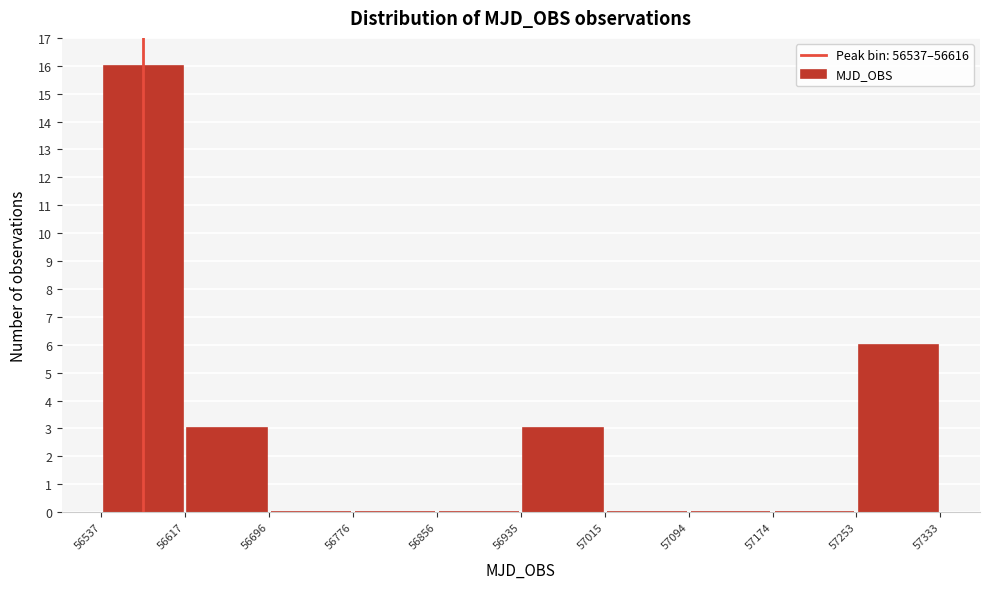

Reading left to right, transcribe this chart: for each bar, give the range it covers on the x-axis and its height. The values are not printed on the chart, so give them approximately, as read against the axis.

56537 to 56617: 16
56617 to 56696: 3
56696 to 56776: 0
56776 to 56856: 0
56856 to 56935: 0
56935 to 57015: 3
57015 to 57094: 0
57094 to 57174: 0
57174 to 57253: 0
57253 to 57333: 6